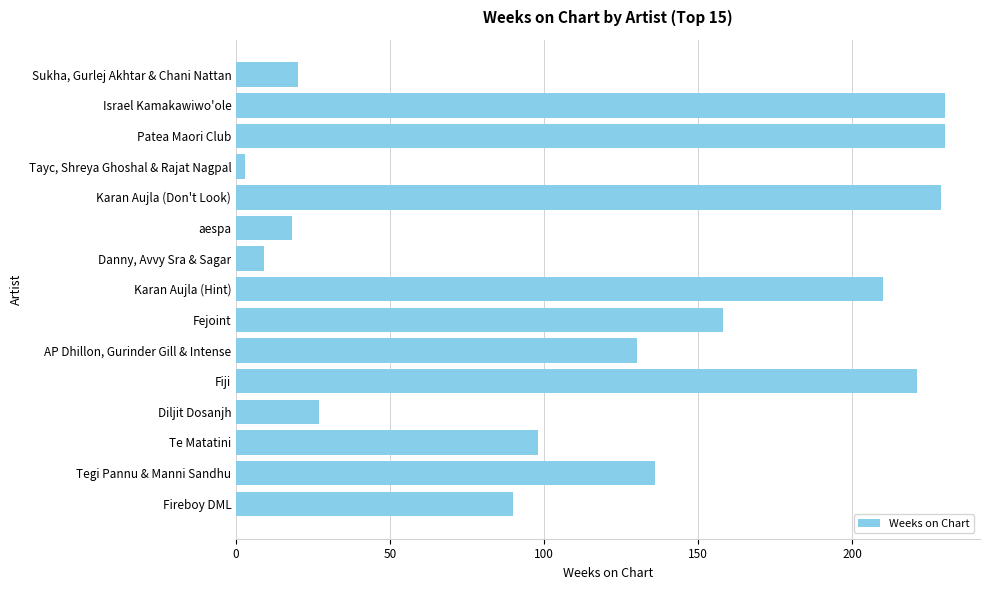

Which label corresponds to the smallest value in the chart?

Tayc, Shreya Ghoshal & Rajat Nagpal